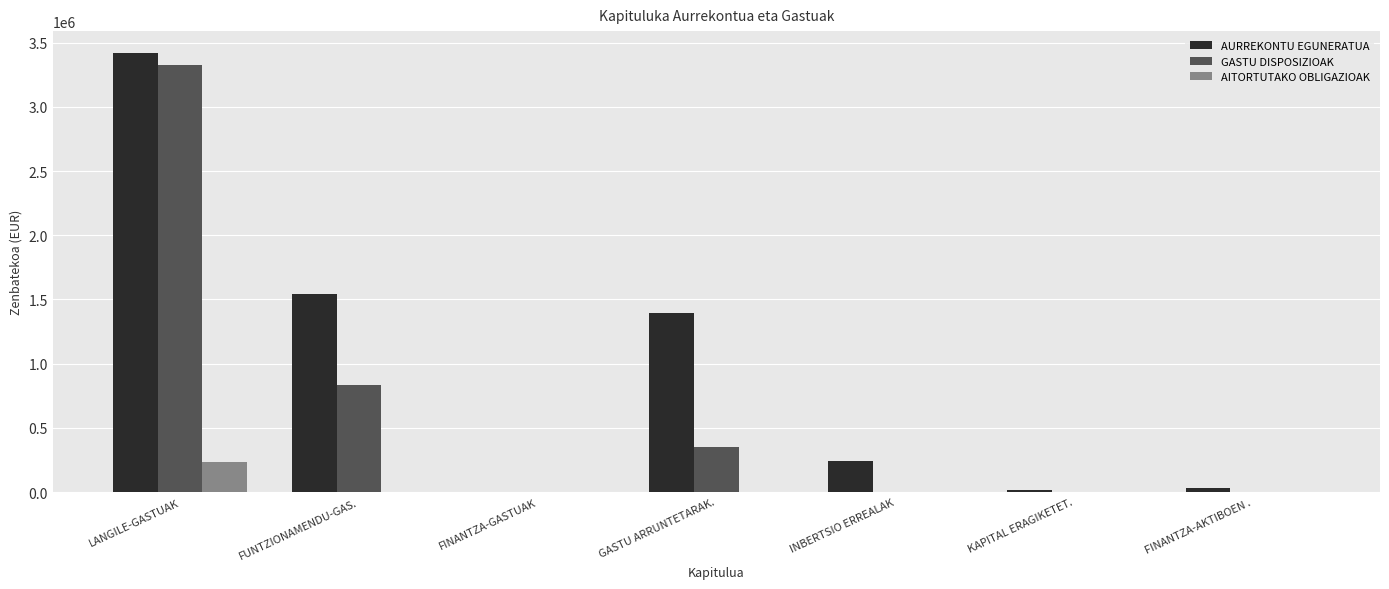

What is the difference between the AITORTUTAKO OBLIGAZIOAK values at LANGILE-GASTUAK and FINANTZA-GASTUAK?

234224